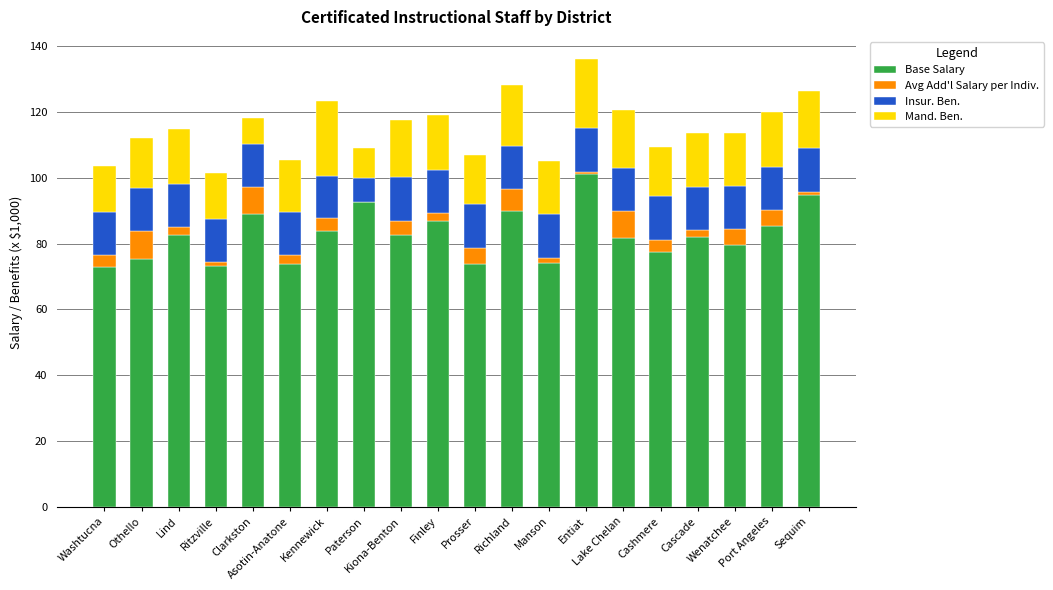

What is the highest value of the Base Salary series?

101.0